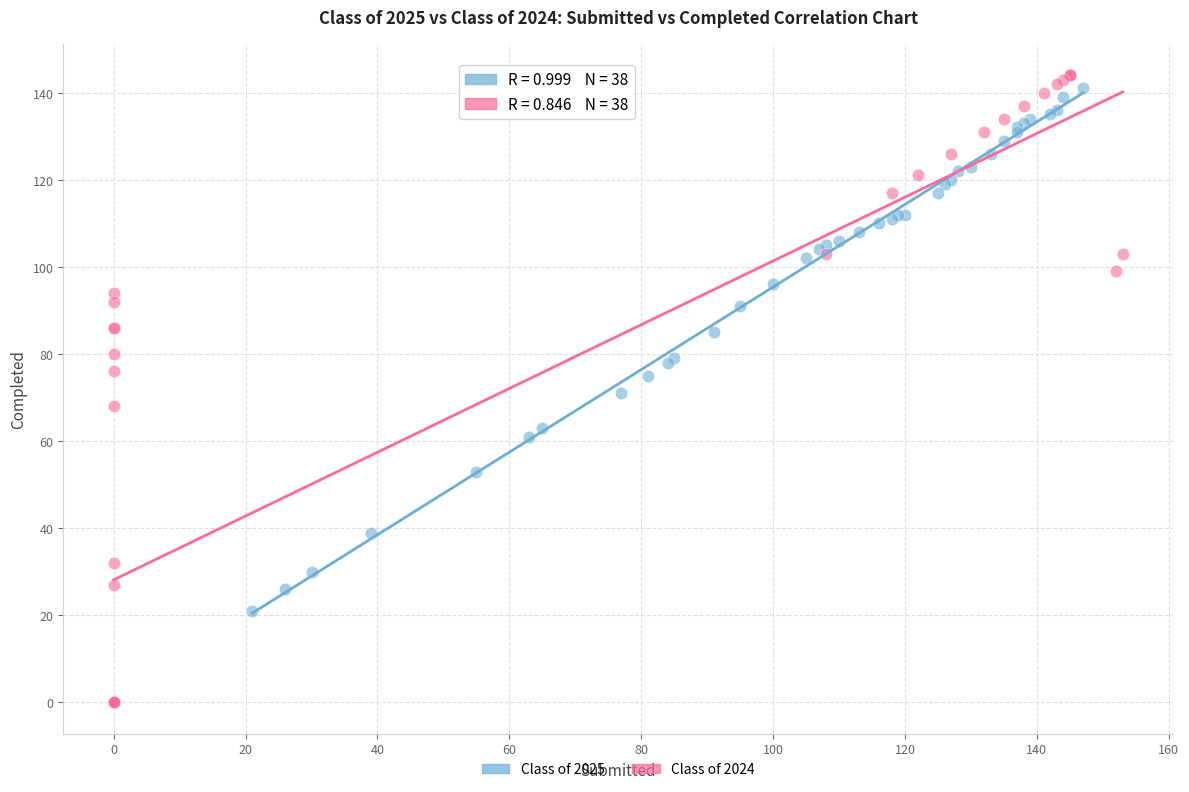

What are all the series names shown in the legend?

Class of 2025, Class of 2024